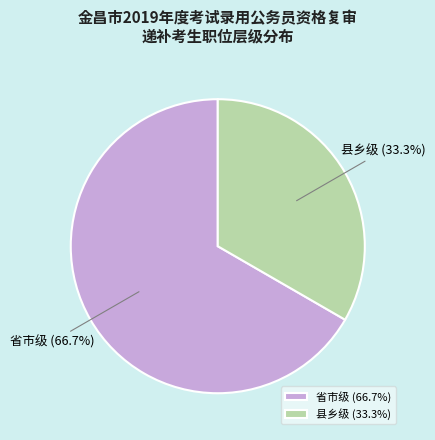

Count the number of slices in the pie.

2